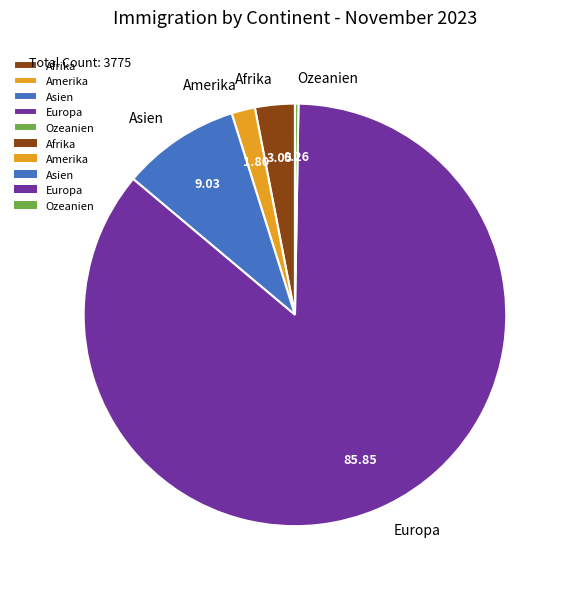

What is the majority slice?

Europa